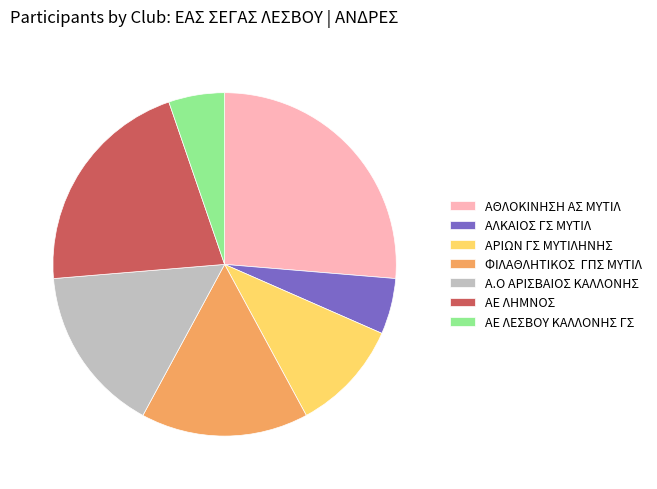

Combined, do ΑΘΛΟΚΙΝΗΣΗ ΑΣ ΜΥΤΙΛ and ΑΕ ΛΕΣΒΟΥ ΚΑΛΛΟΝΗΣ ΓΣ account for over 50%?

No